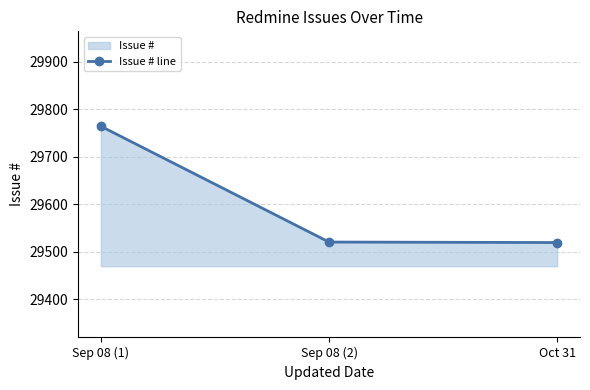

Between Oct 31 and Sep 08 (2), which is larger?

Sep 08 (2)